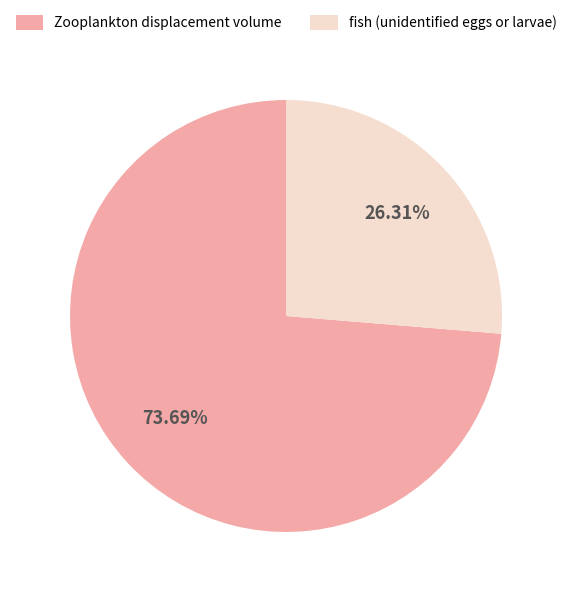

The Zooplankton displacement volume slice represents 74% of the pie. True or false?

True